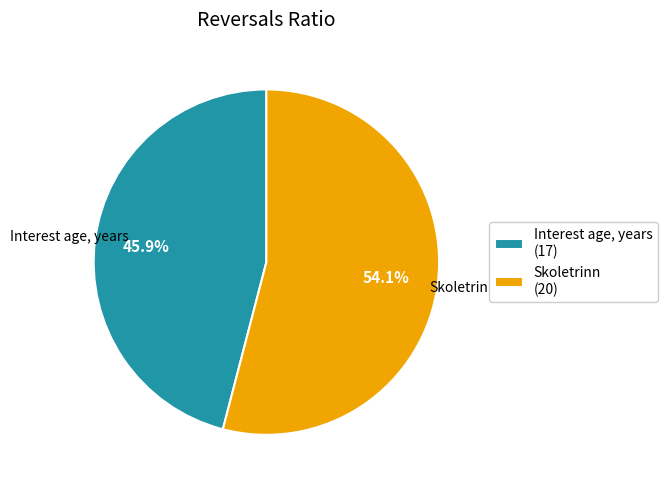

What is the ratio of the value at Skoletrinn (20) to the value at Interest age, years (17)?

1.2